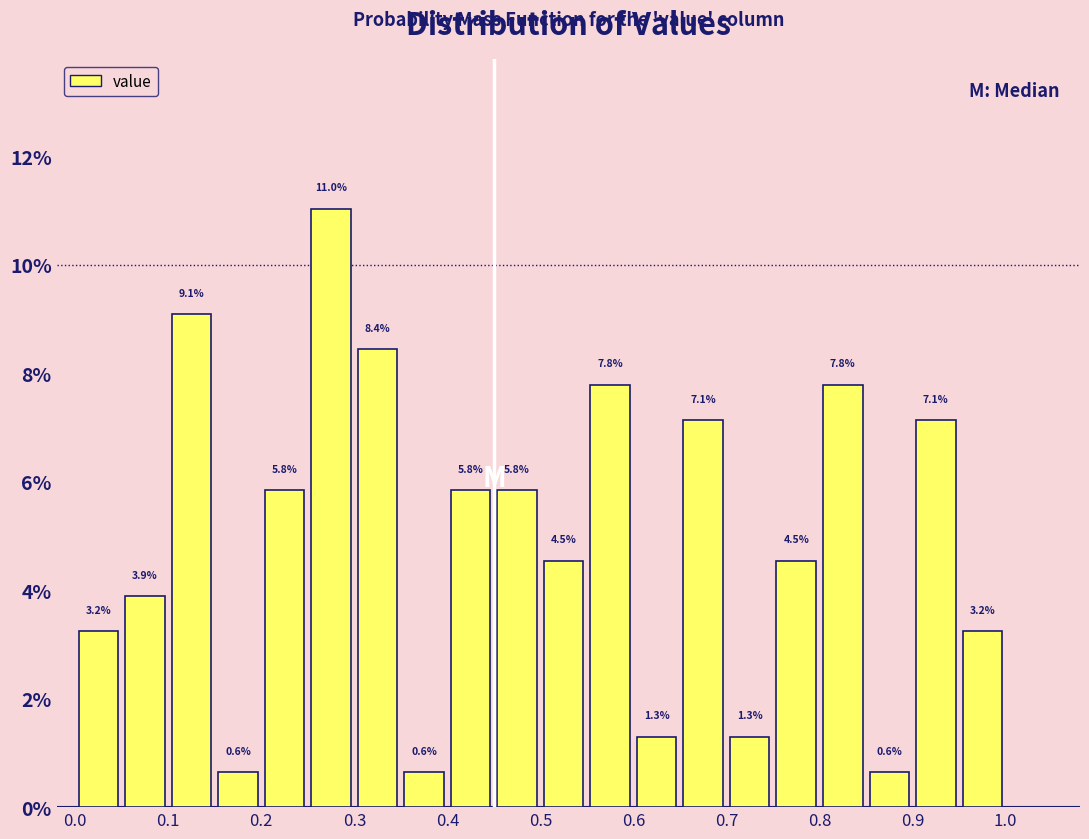

Reading left to right, list every bar in this chart as the range it spans on the x-axis followed by its height.

0.00 to 0.05: 3.2
0.05 to 0.10: 3.9
0.10 to 0.15: 9.1
0.15 to 0.20: 0.6
0.20 to 0.25: 5.8
0.25 to 0.30: 11.0
0.30 to 0.35: 8.4
0.35 to 0.40: 0.6
0.40 to 0.45: 5.8
0.45 to 0.50: 5.8
0.50 to 0.55: 4.5
0.55 to 0.60: 7.8
0.60 to 0.65: 1.3
0.65 to 0.70: 7.1
0.70 to 0.75: 1.3
0.75 to 0.80: 4.5
0.80 to 0.85: 7.8
0.85 to 0.90: 0.6
0.90 to 0.95: 7.1
0.95 to 1.00: 3.2